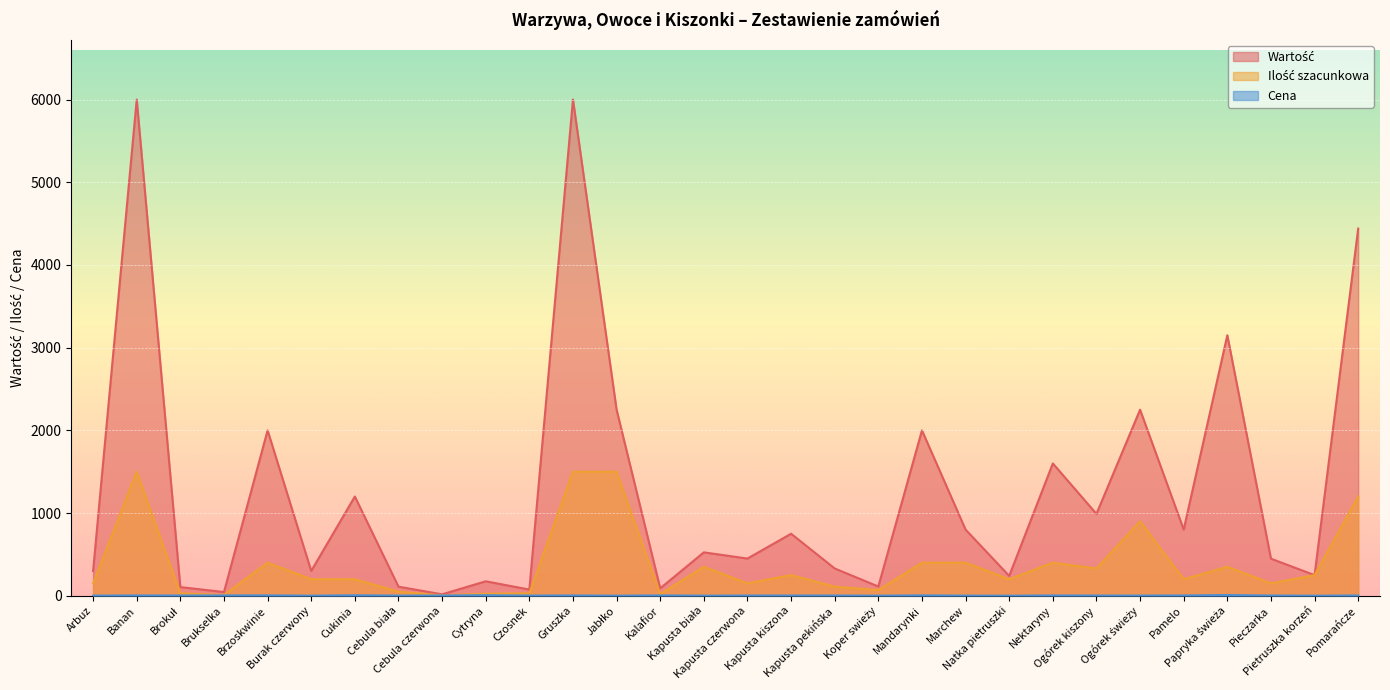

Between Kapusta pekińska and Papryka świeża, which series saw the biggest shift?

Wartość